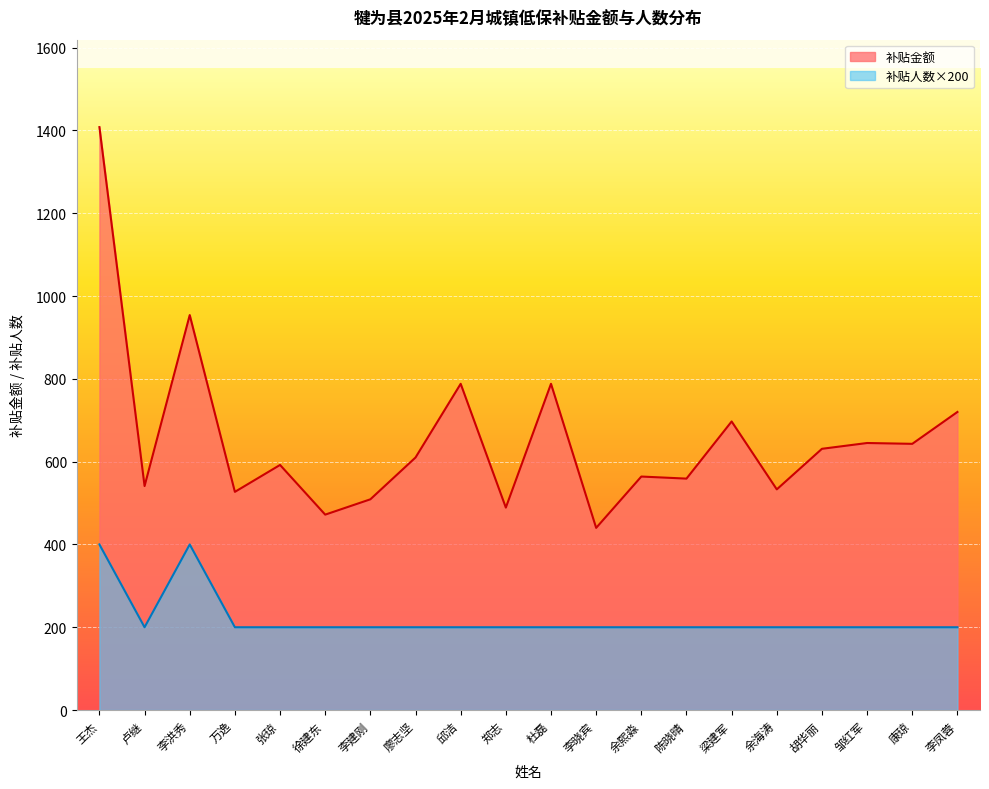

At which category does the chart reach its peak across all series?

王杰